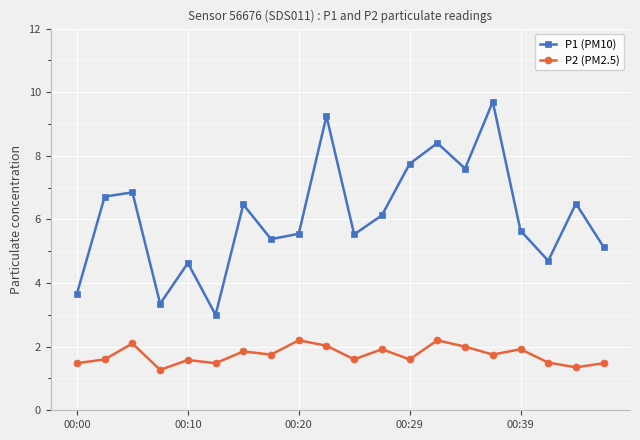

What are all the series names shown in the legend?

P1 (PM10), P2 (PM2.5)